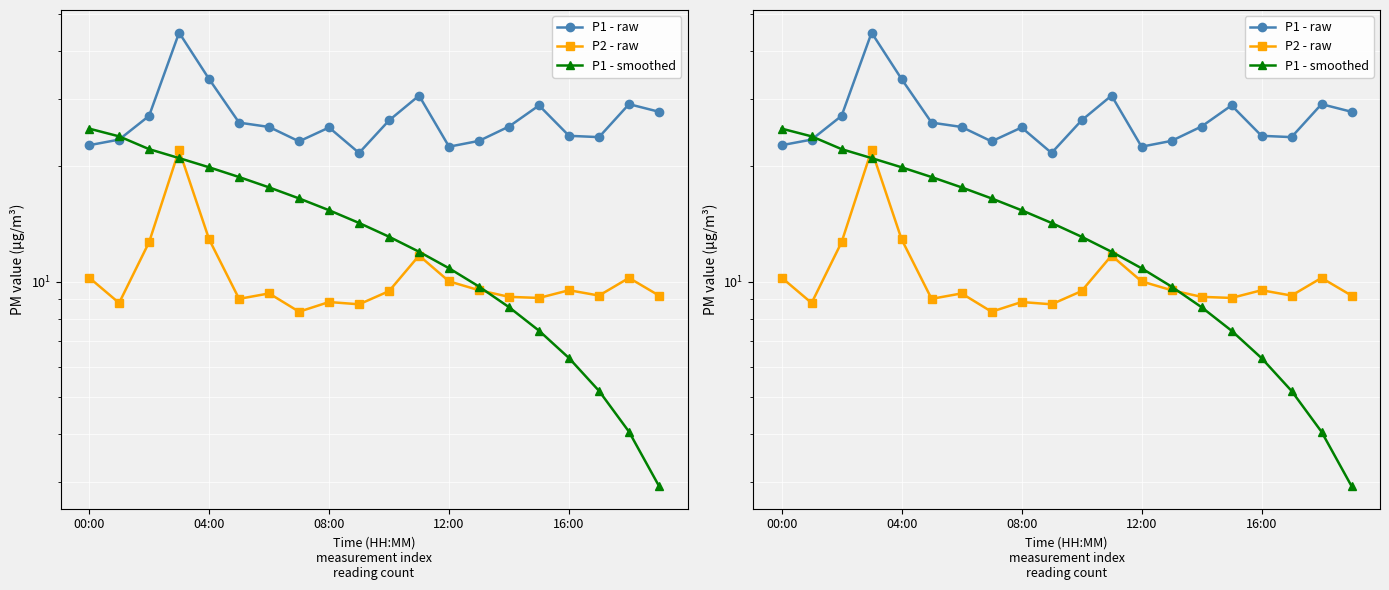

Is it true that P1 - smoothed equals 6.3 at 16:00?

True